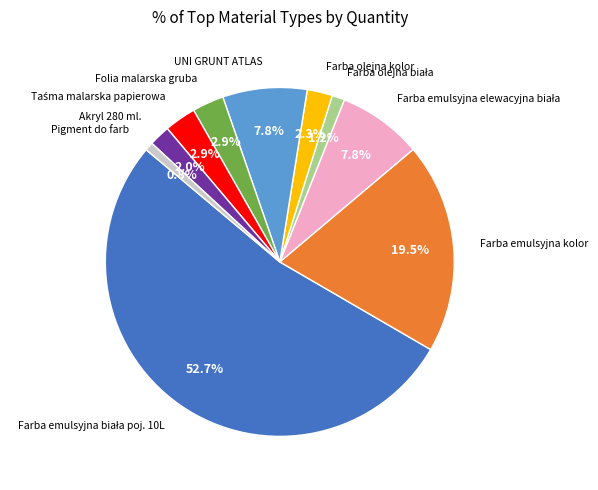

Combined, do Farba emulsyjna kolor and Folia malarska gruba account for over 50%?

No